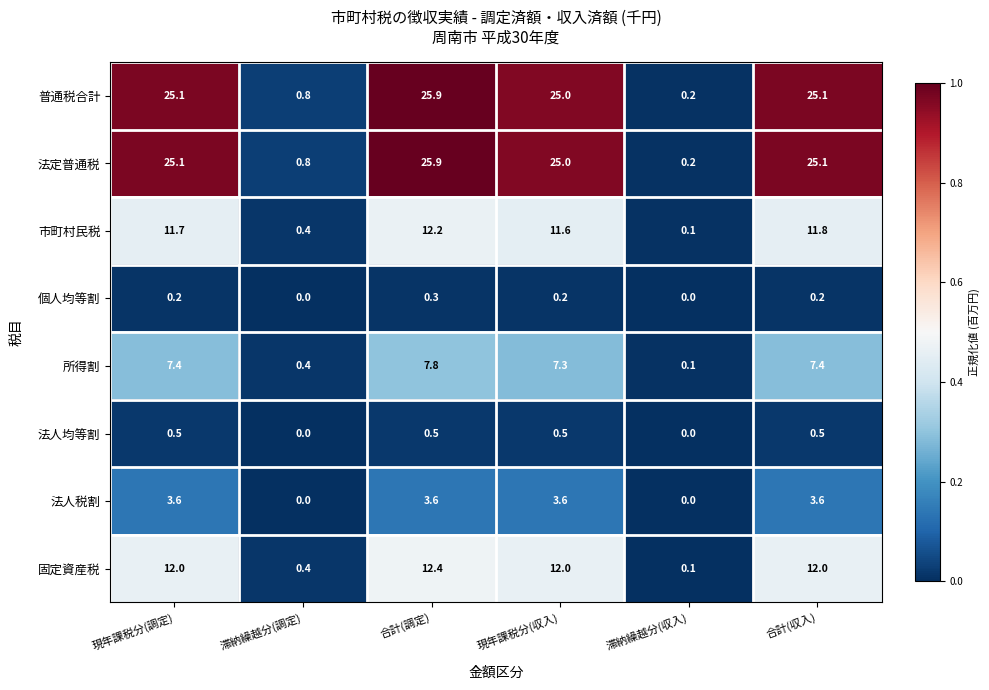

The value of 個人均等割 at 現年課税分(収入) is 0.2. True or false?

True